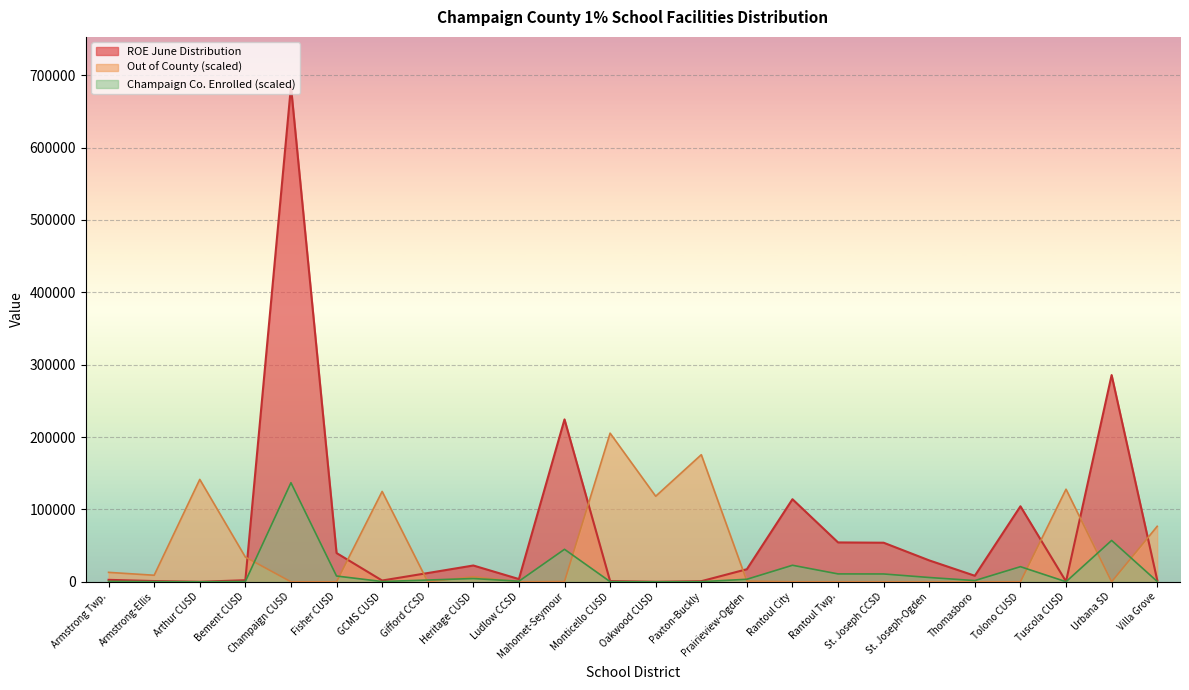

List the series in order of their overall mean, lowest first.

Champaign Co. Enrolled (scaled), Out of County (scaled), ROE June Distribution